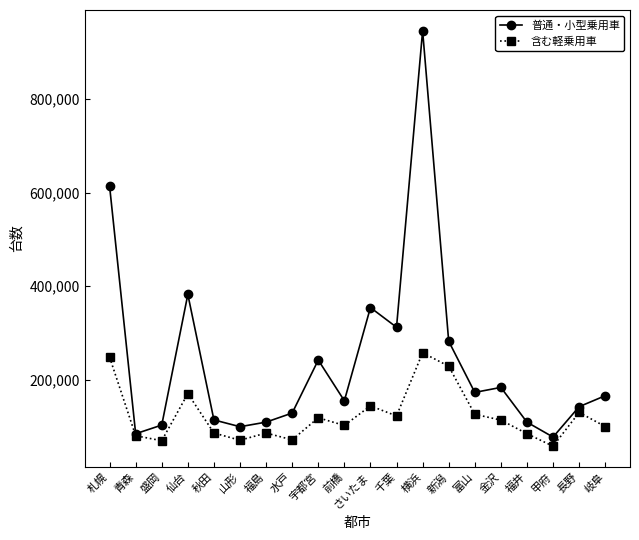

True or false: 普通・小型乗用車 has a value of 165857 at 岐阜.

True